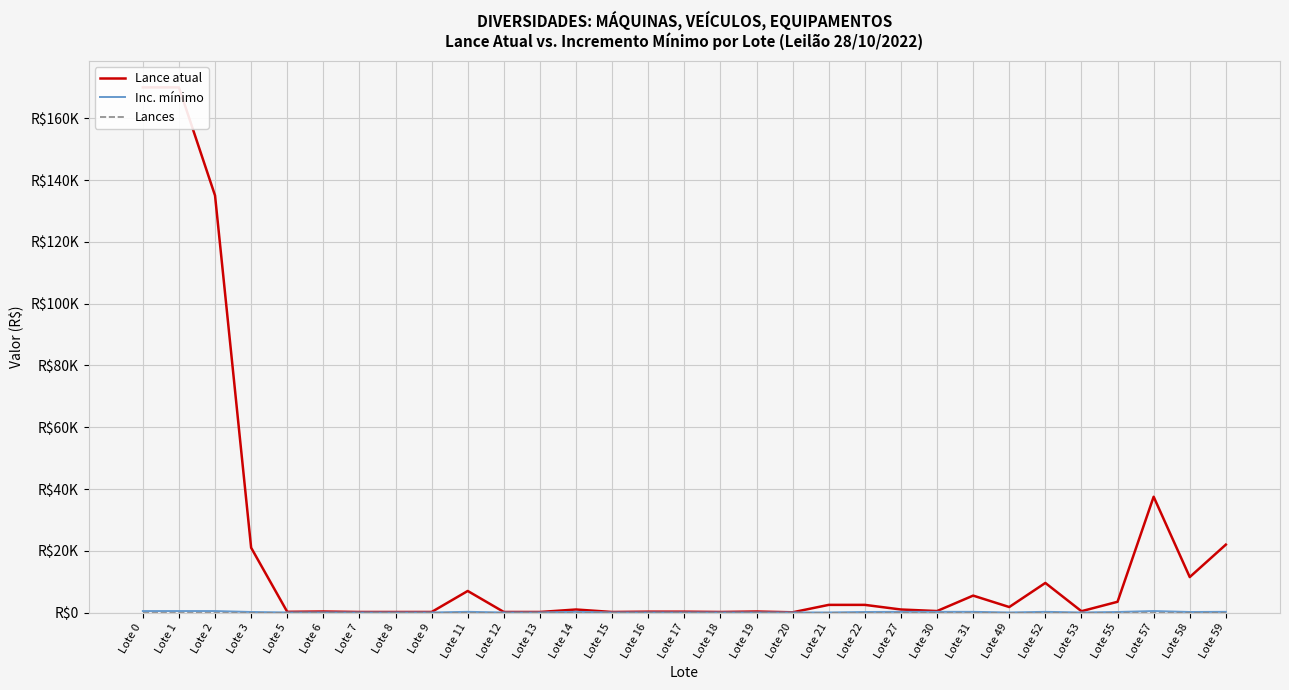

Where is Inc. mínimo nearest to the value 275?

Lote 11